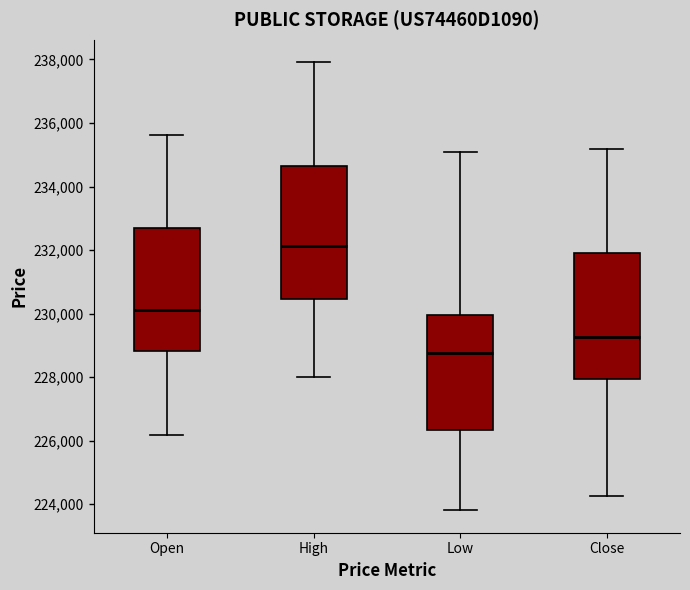

Which box is the tallest, from its lower edge to its upper edge?

High